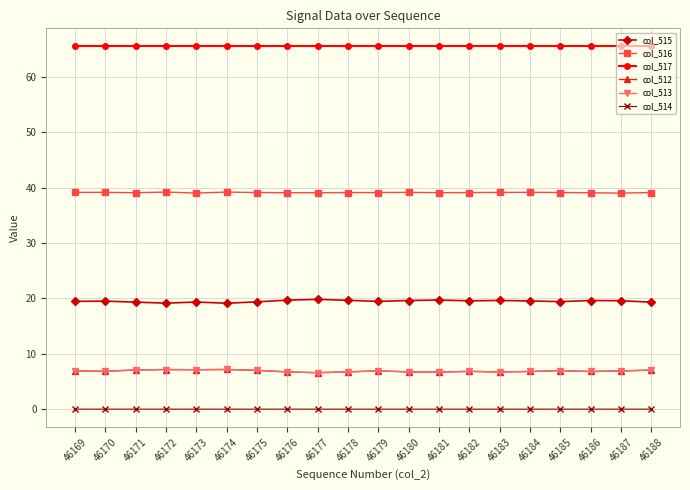

Which series has the largest total across all categories?

col_517